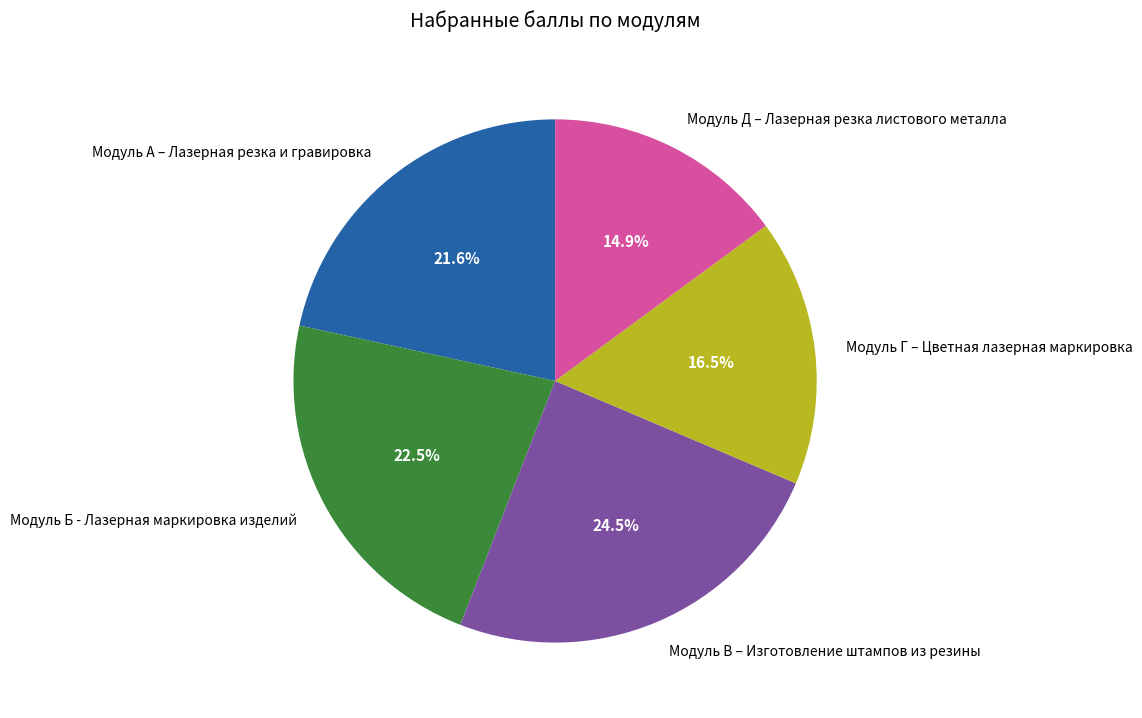

Approximately how many times larger is the value at Модуль Д – Лазерная резка листового металла compared to Модуль В – Изготовление штампов из резины?

0.6